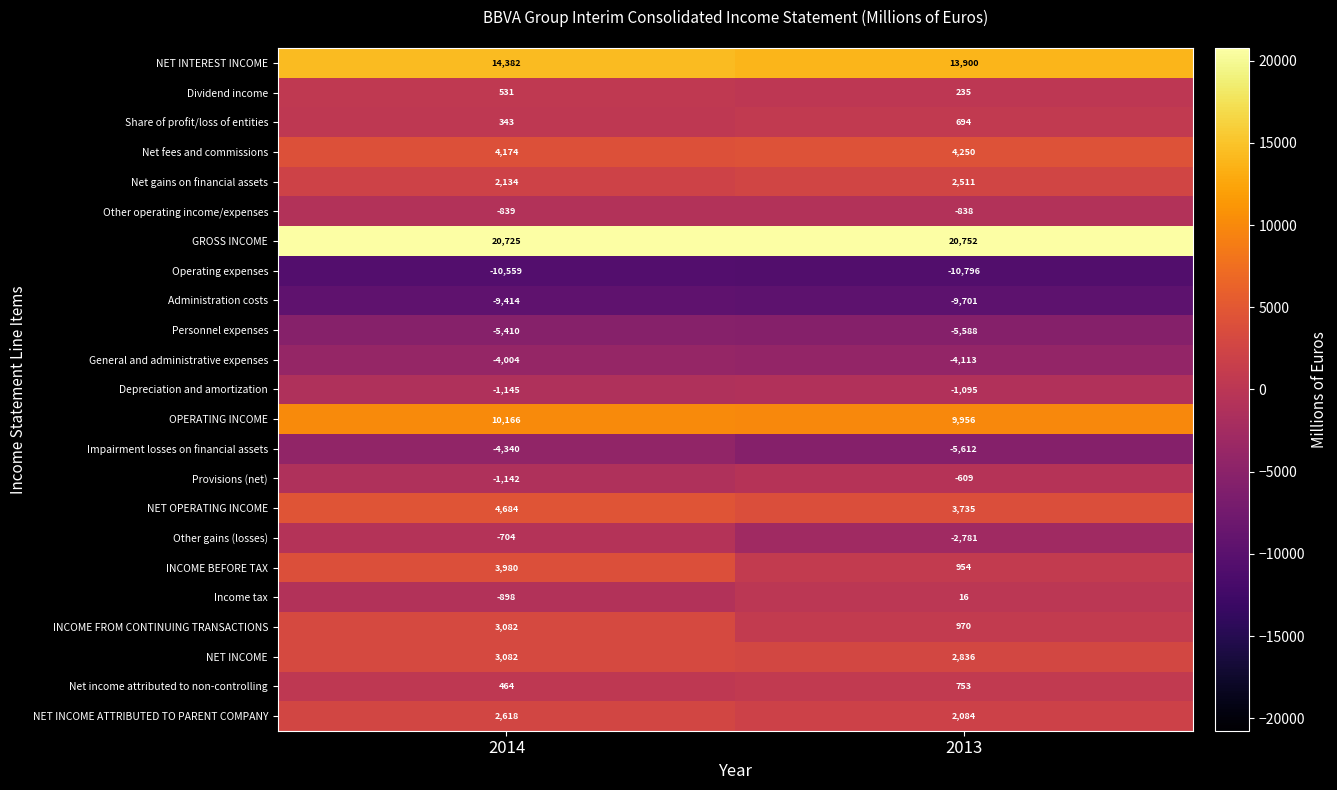

Rank the categories by INCOME BEFORE TAX value from lowest to highest.

2013, 2014